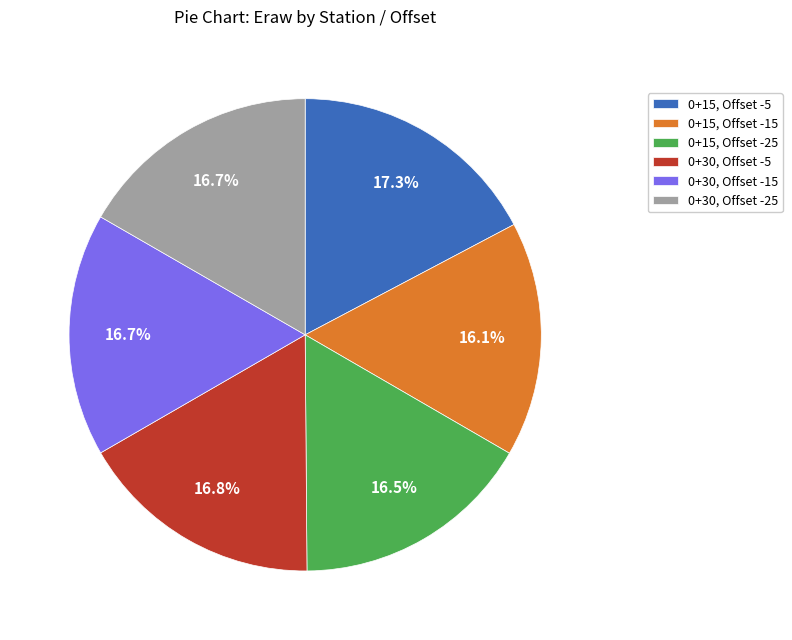

Count the number of slices in the pie.

6